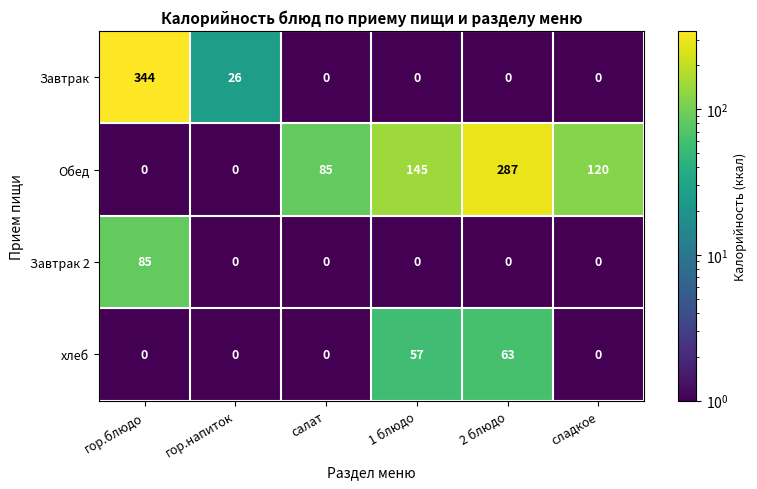

Reading right to left, extract all data points from this chart.

Завтрак: 0	0	0	0	26	344
Обед: 120	287	145	85	0	0
Завтрак 2: 0	0	0	0	0	85
хлеб: 0	63	57	0	0	0